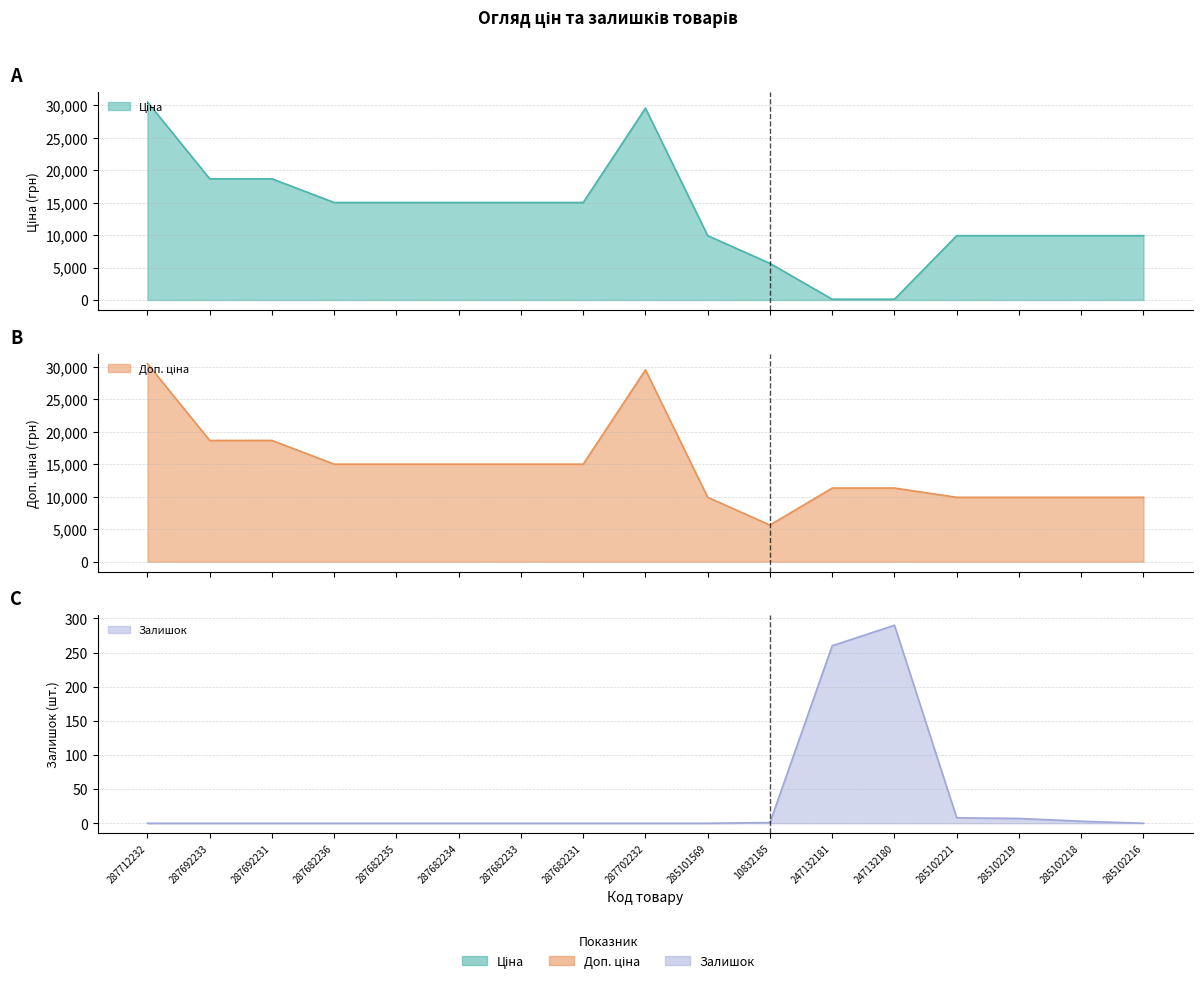

How many interior local peaks does the Залишок series have?

1